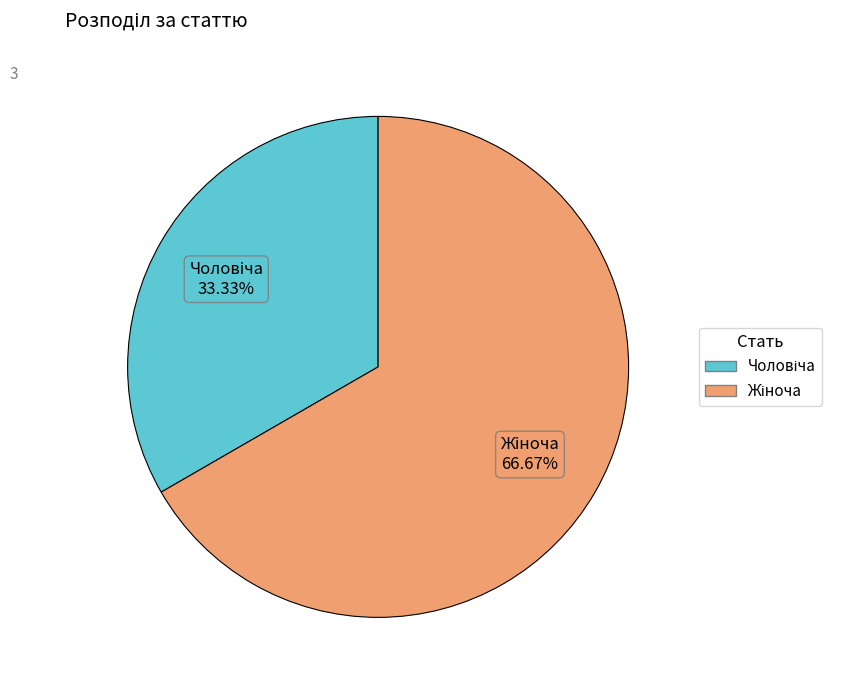

Is there a majority slice in this chart?

Yes